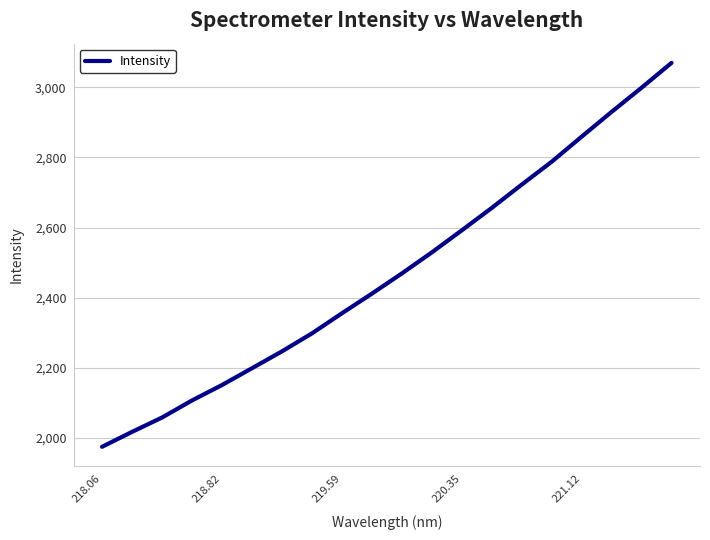

What is the greatest value displayed?

3069.7